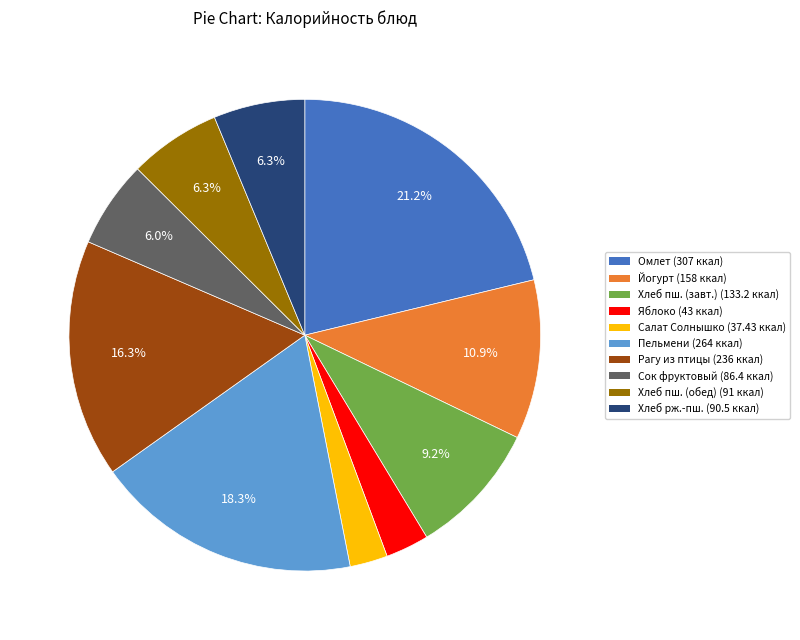

Is there a majority slice in this chart?

No